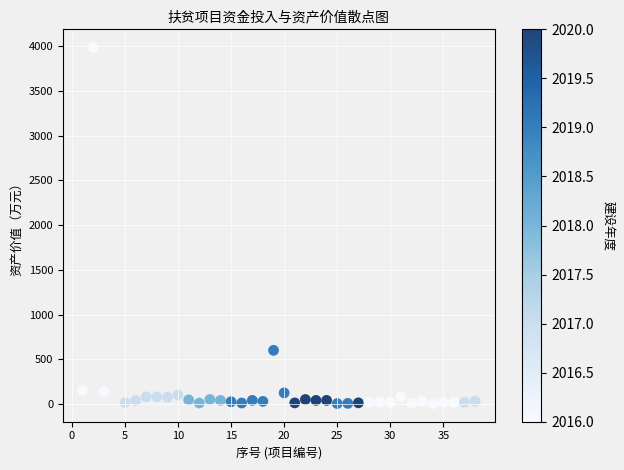

What Y value in the scatter plot is closest to 1995?

600.0